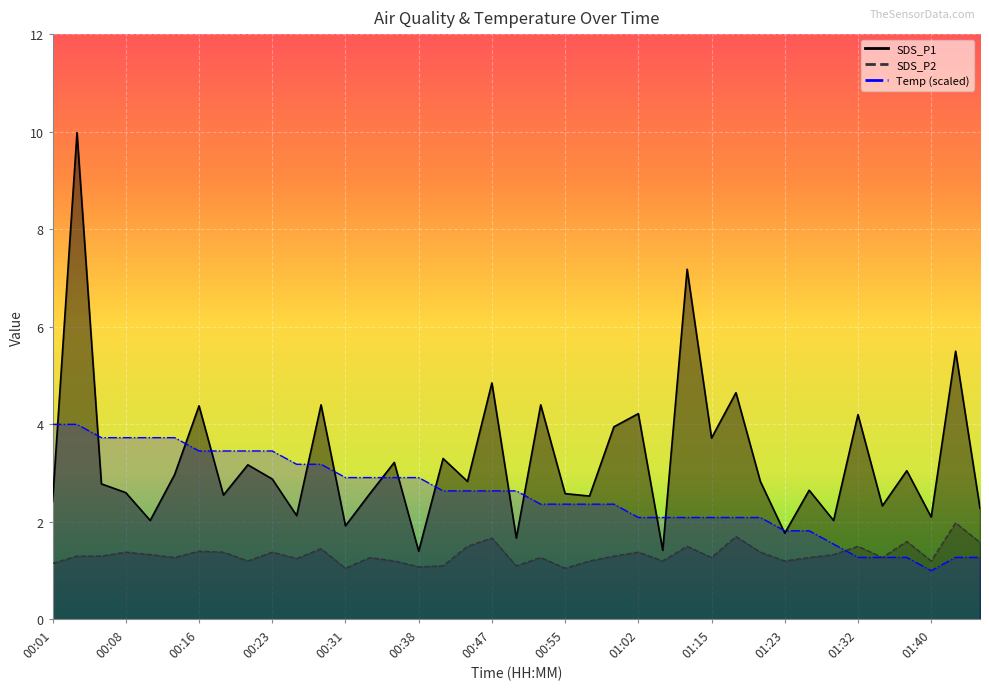

List the labels in order of SDS_P2 value, smallest first.

00:31, 00:55, 00:38, 00:41, 00:49, 00:01, 00:21, 00:36, 00:57, 01:07, 01:23, 01:40, 00:26, 00:13, 00:34, 00:52, 01:15, 01:26, 01:34, 00:03, 00:06, 01:00, 00:11, 01:29, 00:08, 00:18, 00:23, 01:02, 01:20, 00:16, 00:29, 00:43, 01:10, 01:32, 01:45, 01:37, 00:47, 01:17, 01:42